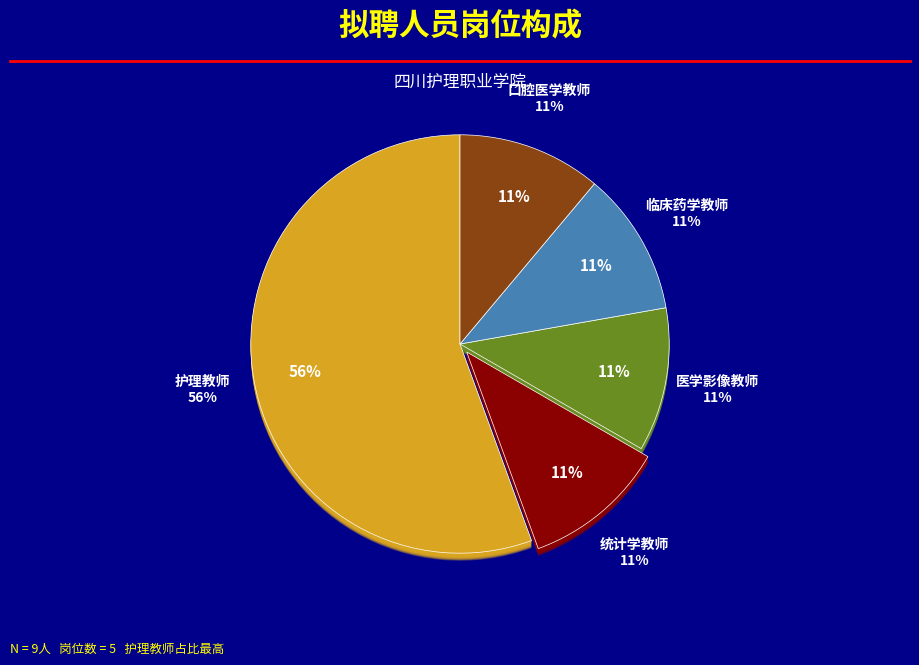

Which slice is the largest?

护理教师